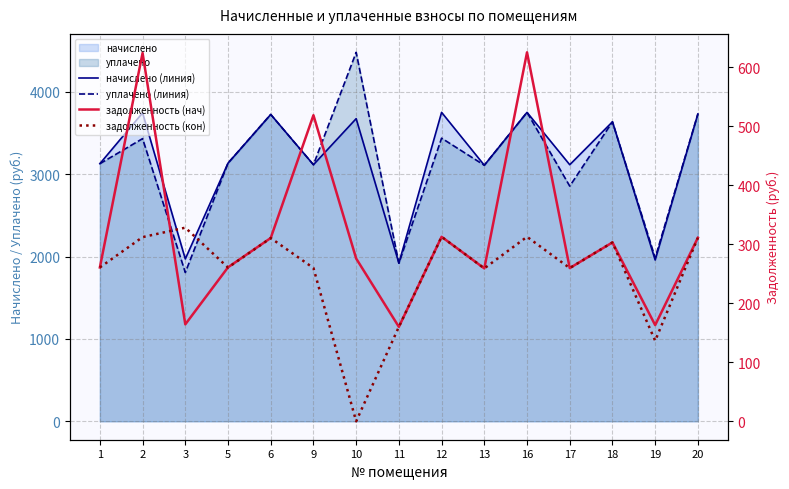

True or false: задолженность (кон) has more than 2 points higher than both neighbors.

True